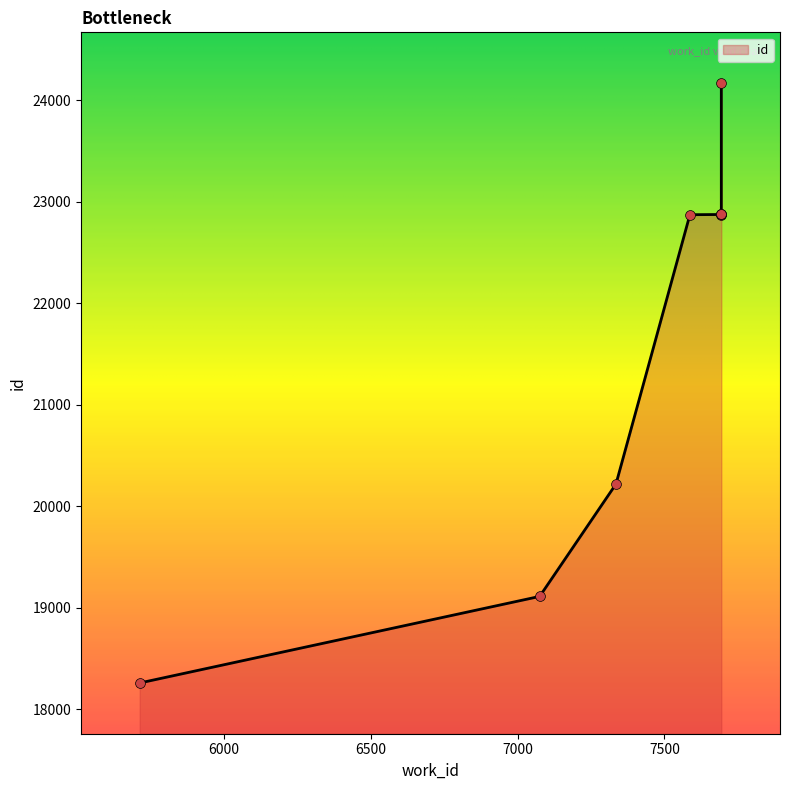

Between 7694 and 5712, which is larger?

7694